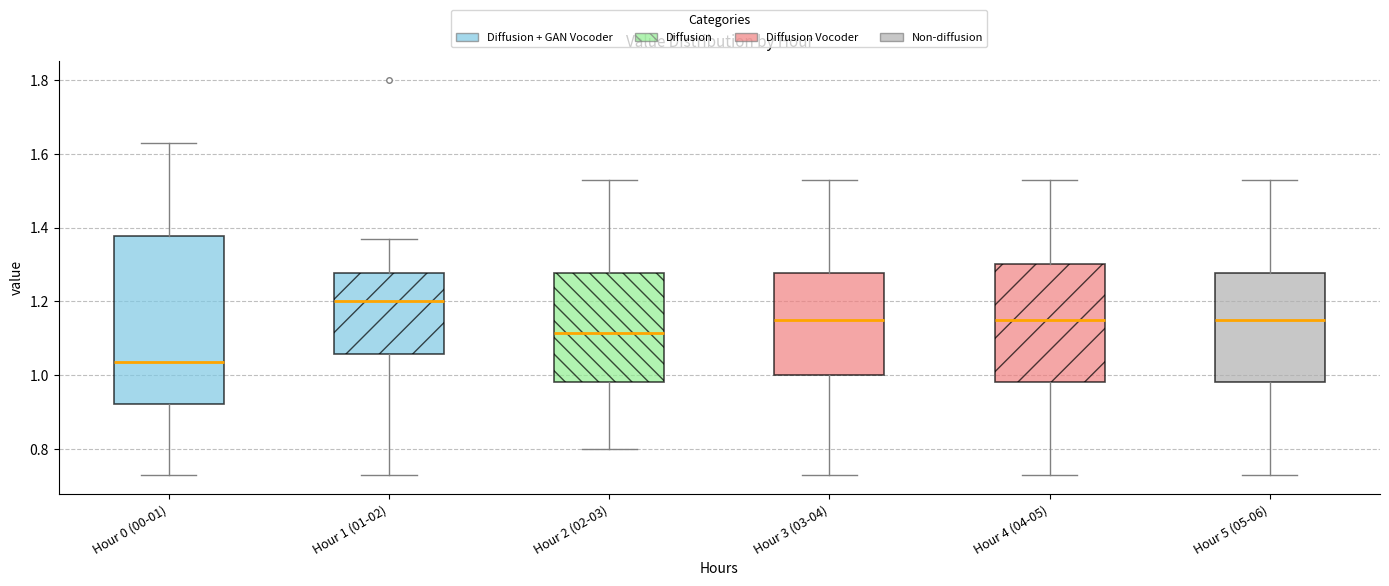

Reading left to right, read every box against the y-axis: the position of its median line, the range the box covers, and the ends of its whiskers. The values are not printed on the chart, so give them approximately, as read against the axis.

Hour 0 (00-01): median 1.04, box 0.92 to 1.38, whiskers 0.74 to 1.64
Hour 1 (01-02): median 1.20, box 1.06 to 1.28, whiskers 0.74 to 1.38
Hour 2 (02-03): median 1.12, box 0.98 to 1.28, whiskers 0.80 to 1.54
Hour 3 (03-04): median 1.16, box 1.00 to 1.28, whiskers 0.74 to 1.54
Hour 4 (04-05): median 1.16, box 0.98 to 1.30, whiskers 0.74 to 1.54
Hour 5 (05-06): median 1.16, box 0.98 to 1.28, whiskers 0.74 to 1.54